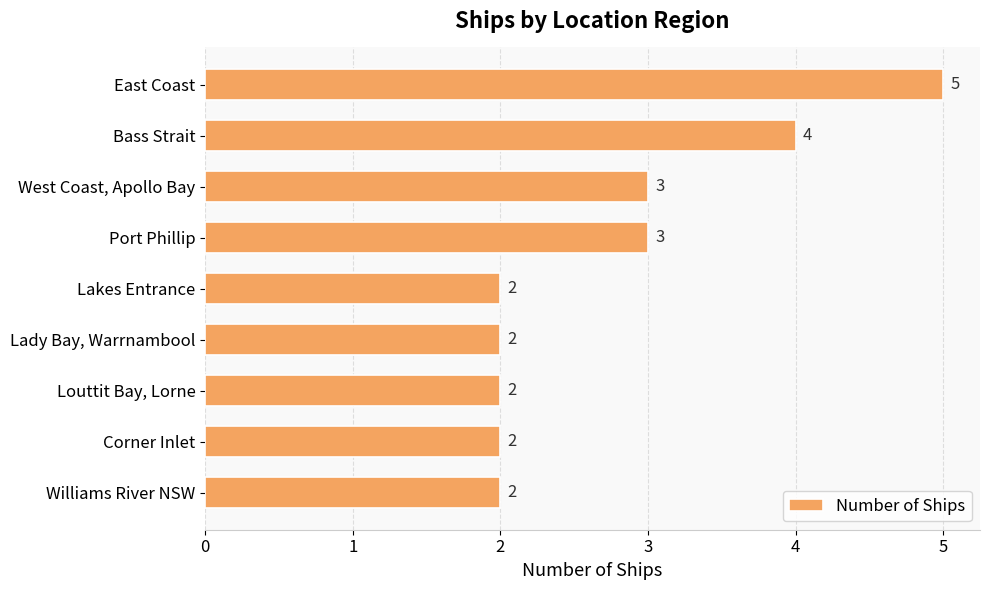

Is it true that the value at Corner Inlet is 3?

False